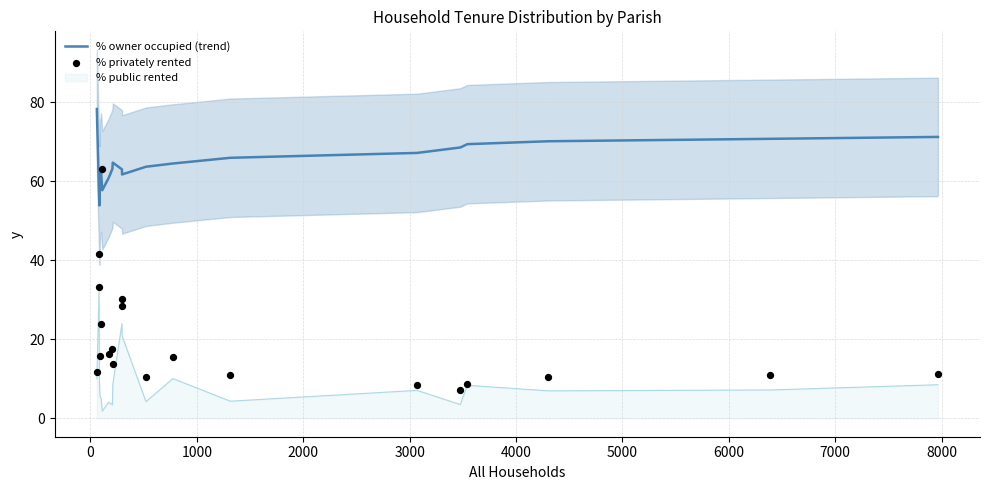

Which series contains the highest Y value?

% owner occupied (trend)